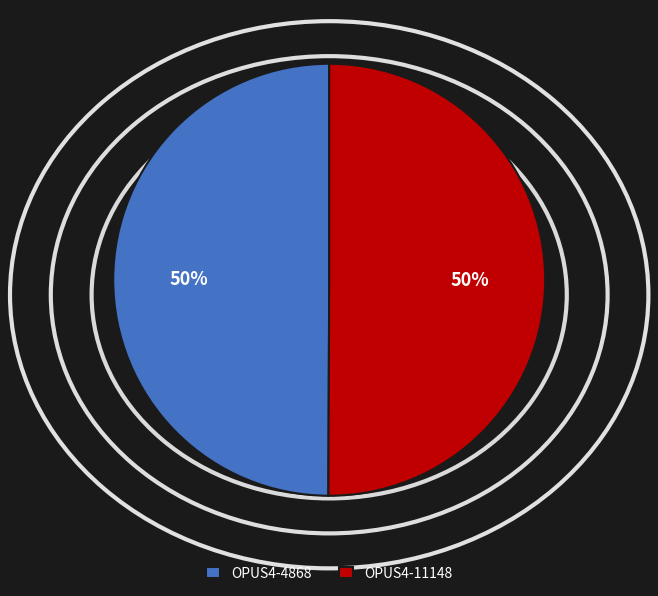

Approximately how many times larger is the value at OPUS4-11148 compared to OPUS4-4868?

1.0